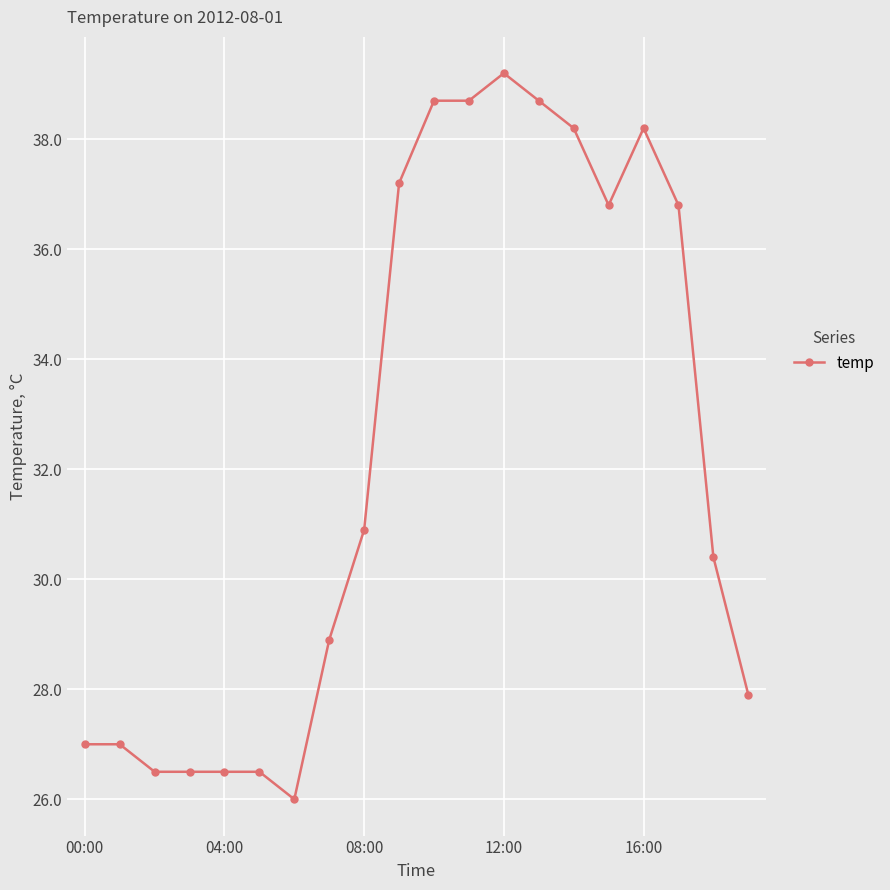

What is the value of the 15th point from the left?

38.2